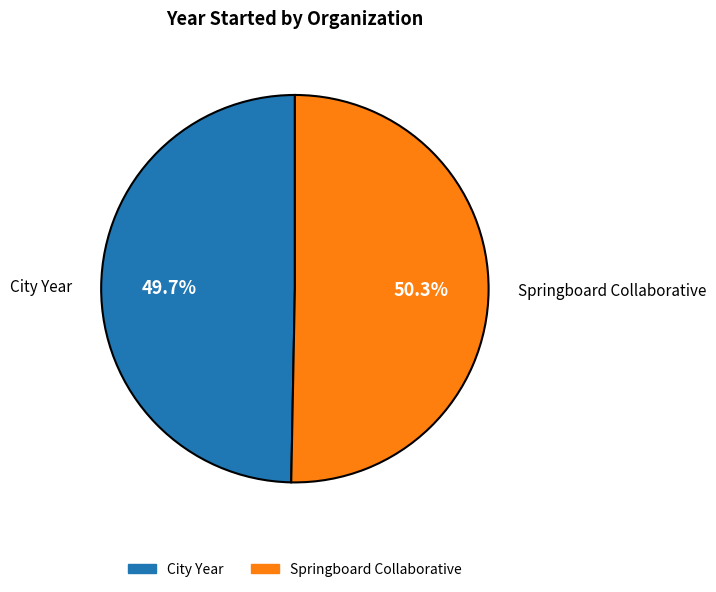

What is the largest slice in the pie chart?

Springboard Collaborative